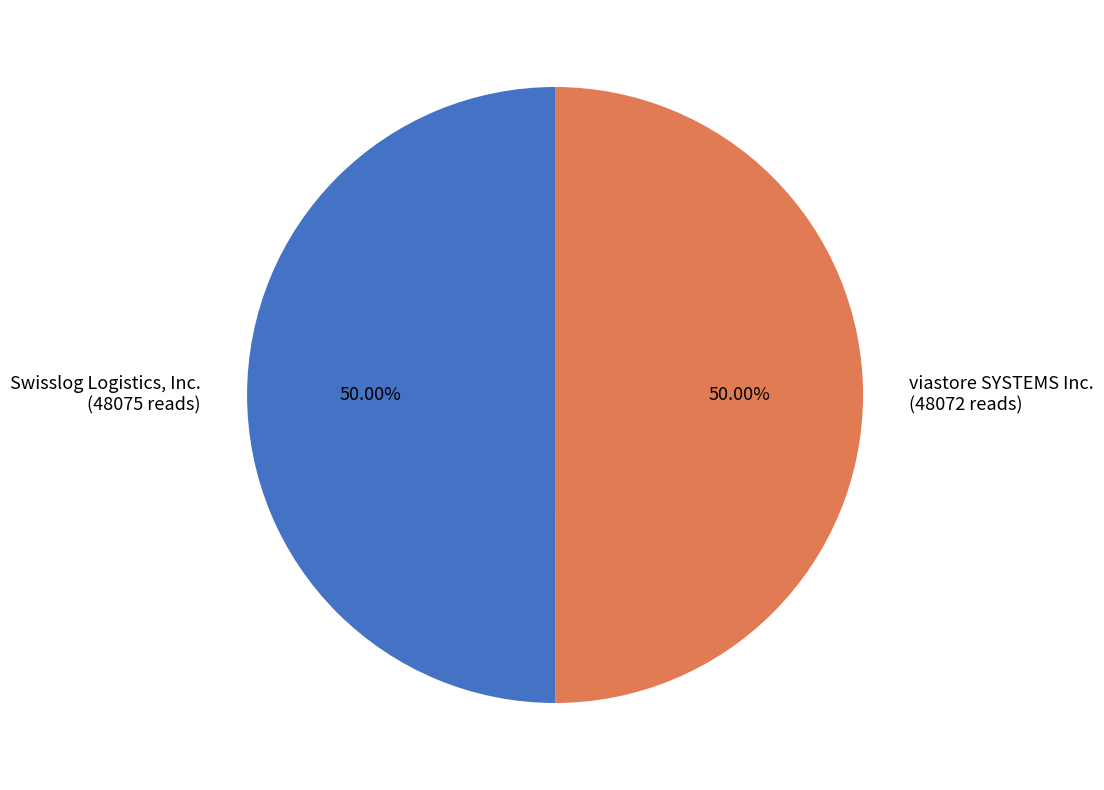

What is the ratio of the value at Swisslog Logistics, Inc. to the value at viastore SYSTEMS Inc.?

1.0